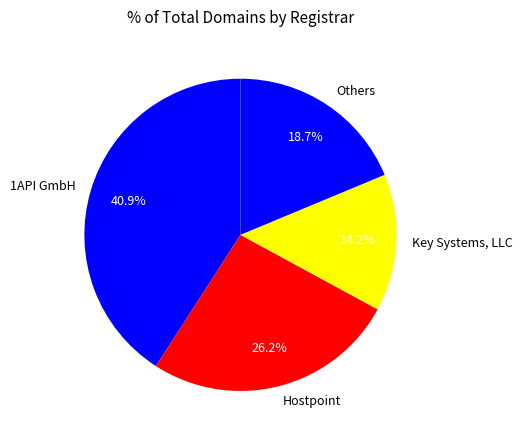

Approximately how many times larger is the value at 1API GmbH compared to Others?

2.2